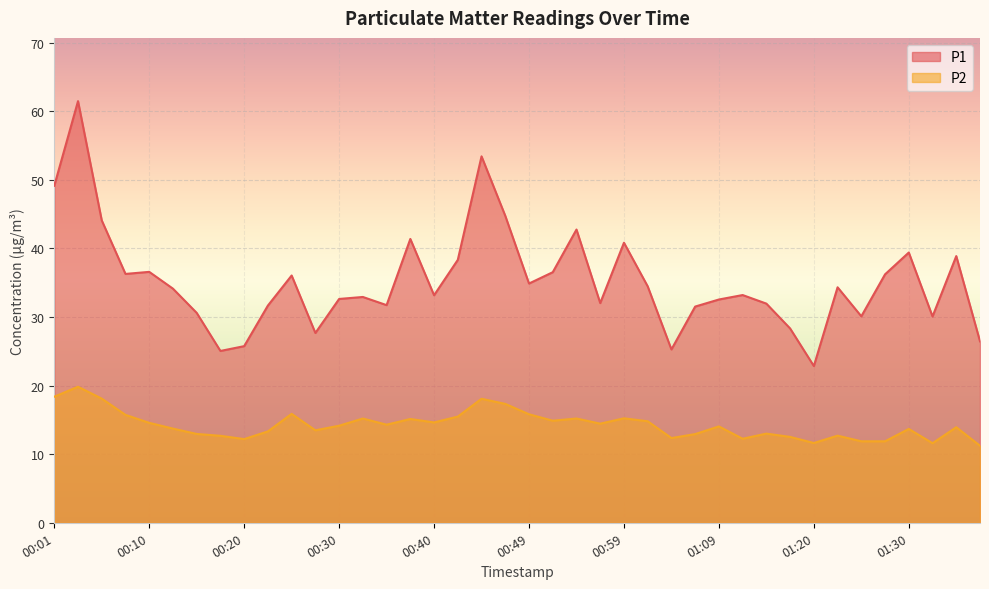

At which category does P1 reach its first local valley?

00:08